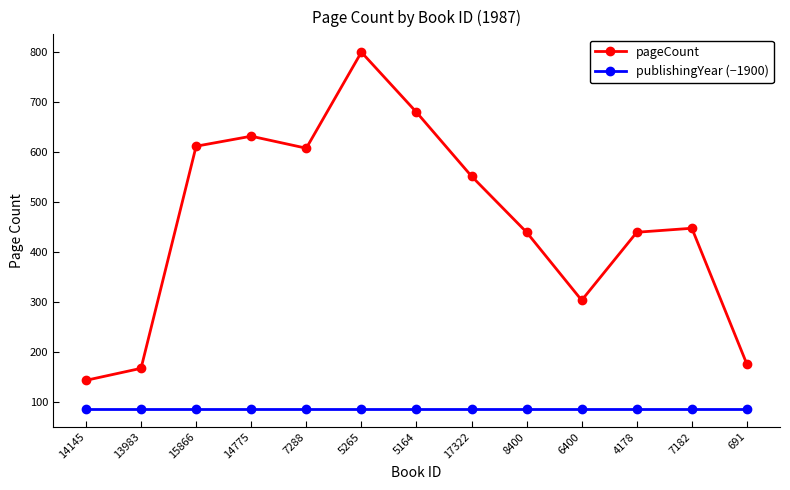

Reading left to right, list all the values displayed in this chart.

pageCount: 144	168	612	632	608	800	680	552	440	304	440	448	176
publishingYear (−1900): 87	87	87	87	87	87	87	87	87	87	87	87	87